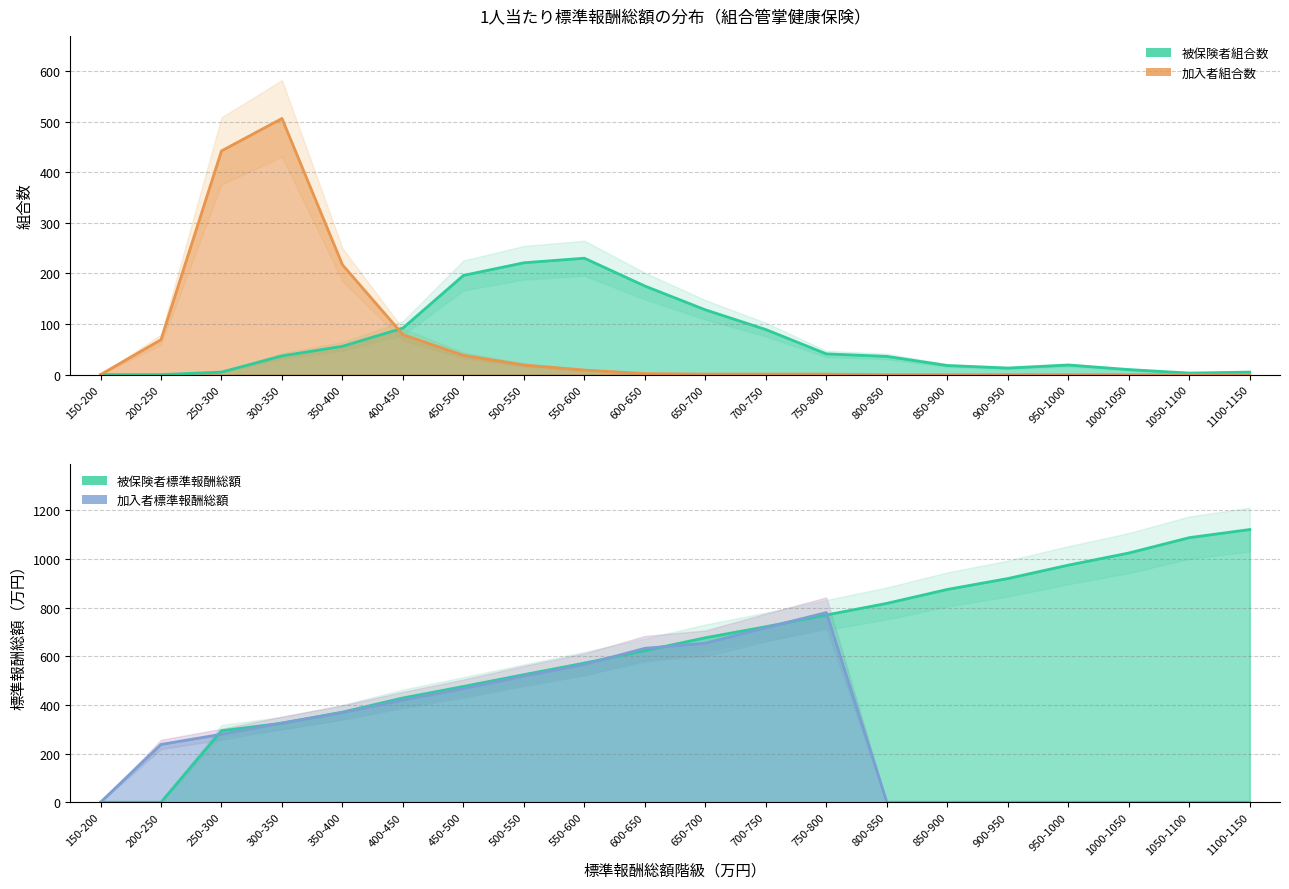

True or false: 加入者組合数 has a value of 1 at 700-750.

False